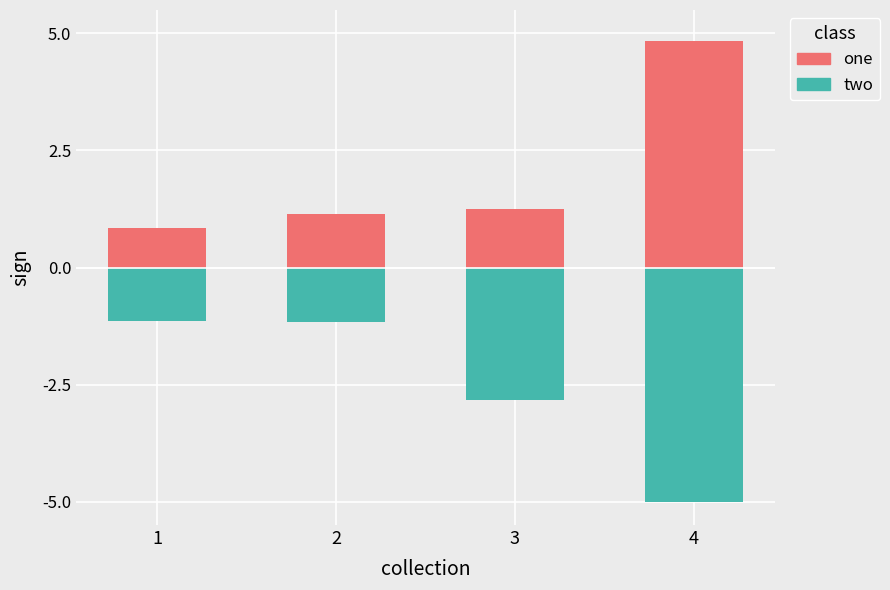

What is the lowest value of the one series?

0.8